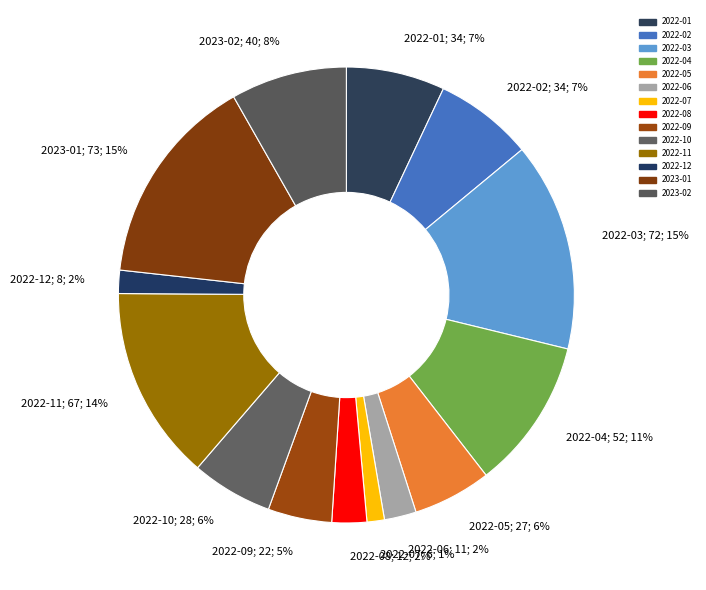

How many slices are in this pie chart?

14